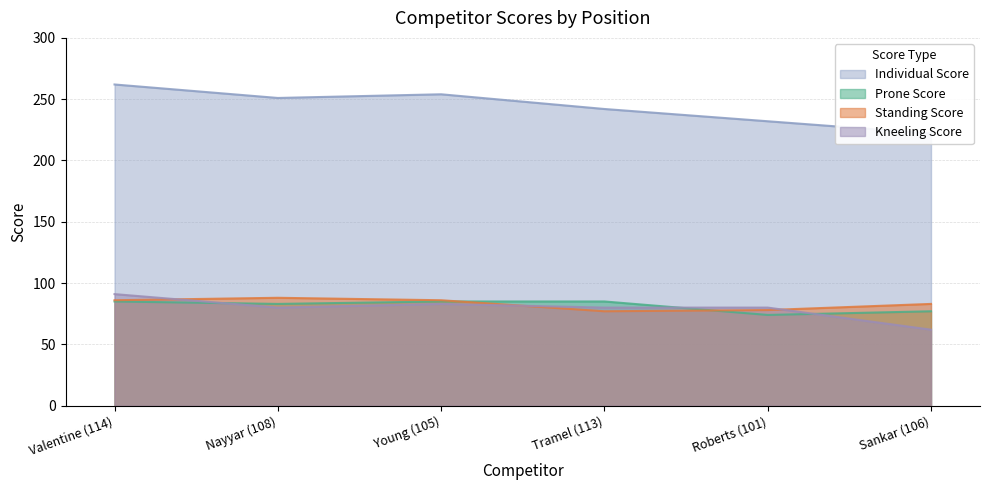

Where does the Kneeling Score series first go above 80?

Valentine (114)